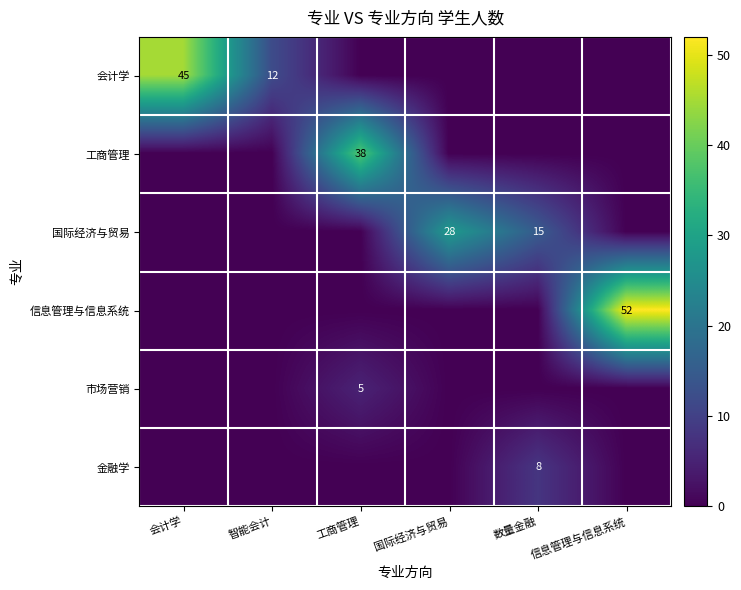

How many 会计学 values are between 0 and 12?

5